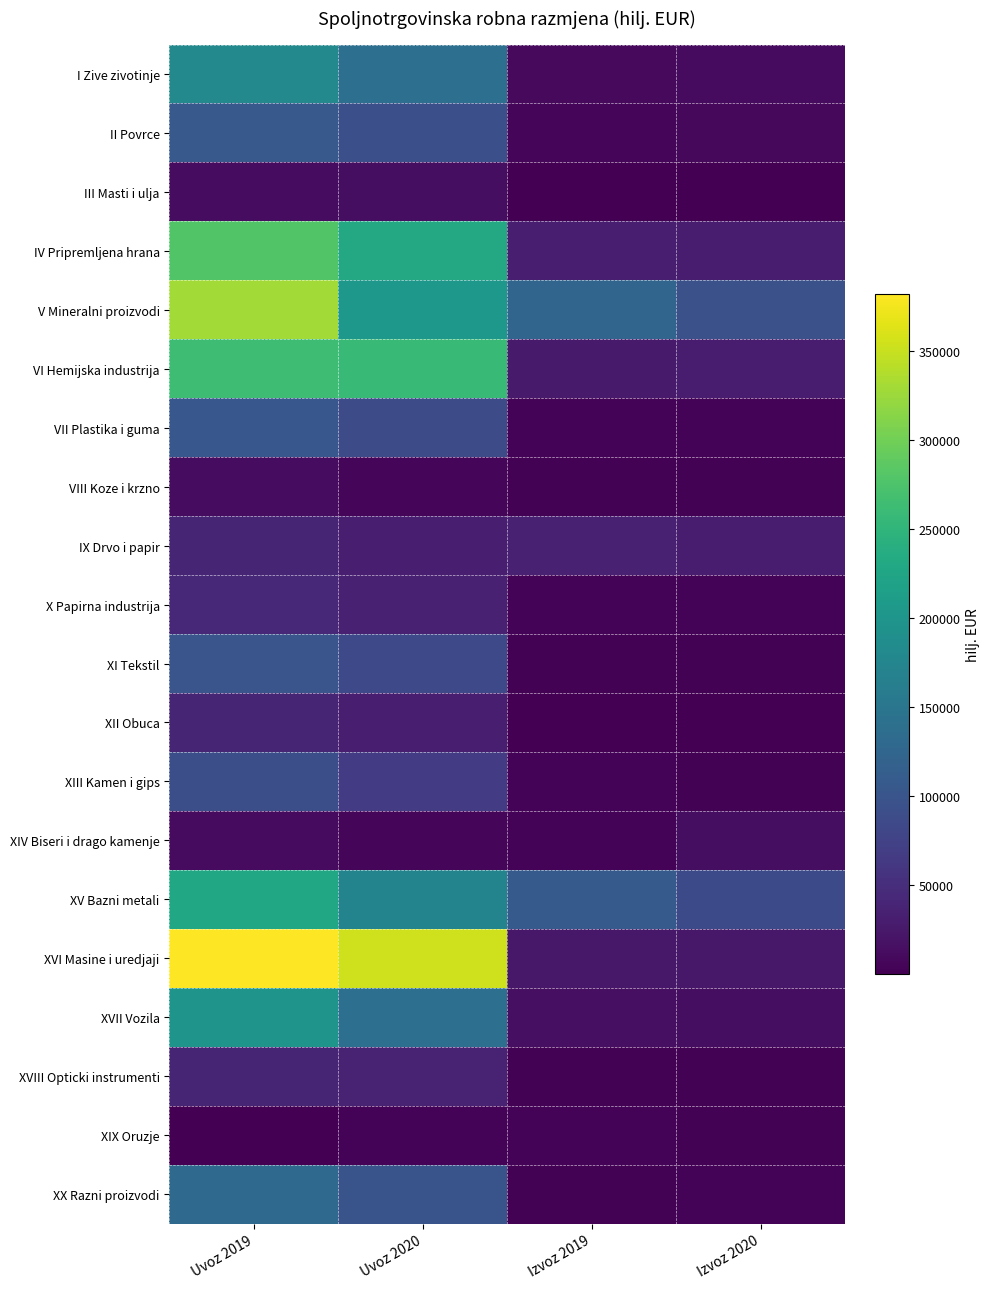

Rank the series by their maximum value, from highest to lowest.

XVI Masine i uredjaji, V Mineralni proizvodi, IV Pripremljena hrana, VI Hemijska industrija, XV Bazni metali, XVII Vozila, I Zive zivotinje, XX Razni proizvodi, II Povrce, VII Plastika i guma, XI Tekstil, XIII Kamen i gips, X Papirna industrija, IX Drvo i papir, XVIII Opticki instrumenti, XII Obuca, III Masti i ulja, XIV Biseri i drago kamenje, VIII Koze i krzno, XIX Oruzje